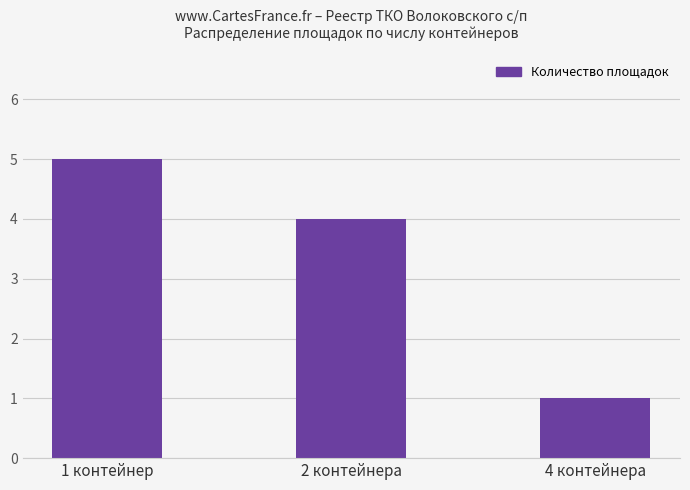

What is the label of the 1st bar from the right?

4 контейнера